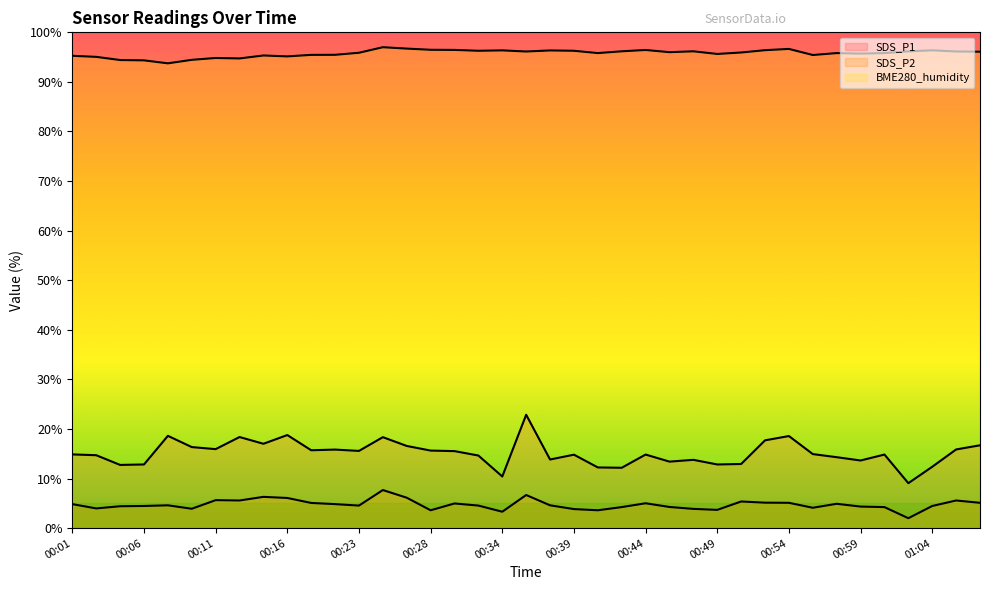

Which series has the widest spread of values?

SDS_P1